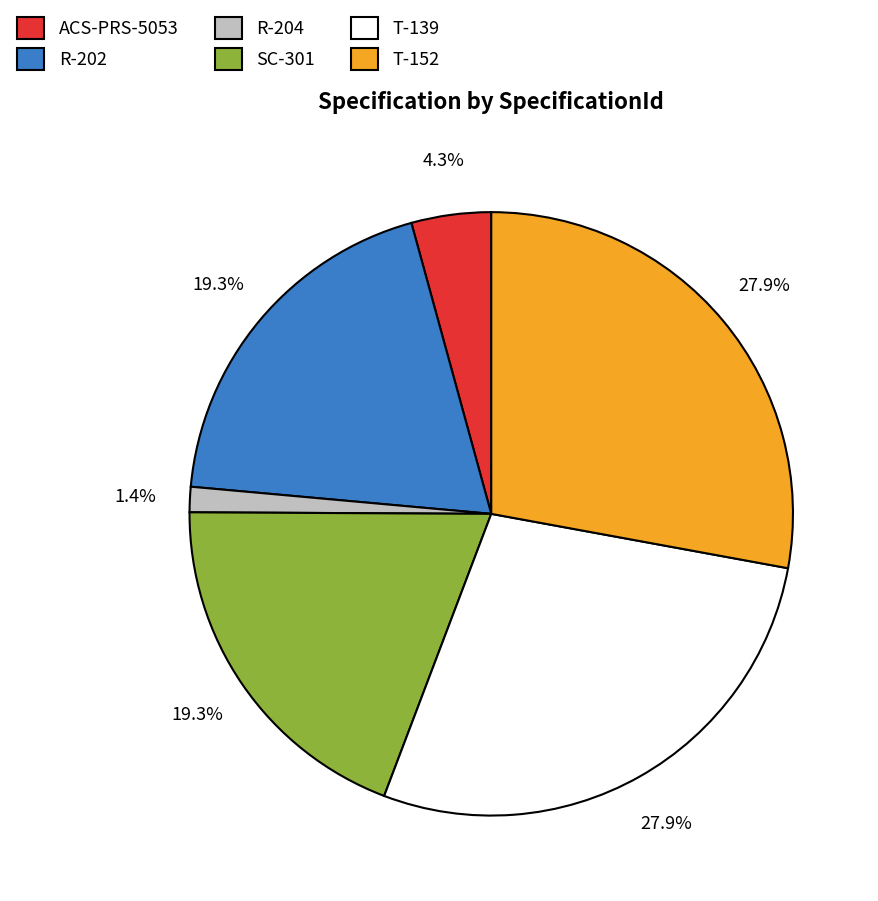

Is the sum of T-139 and R-204 greater than half?

No